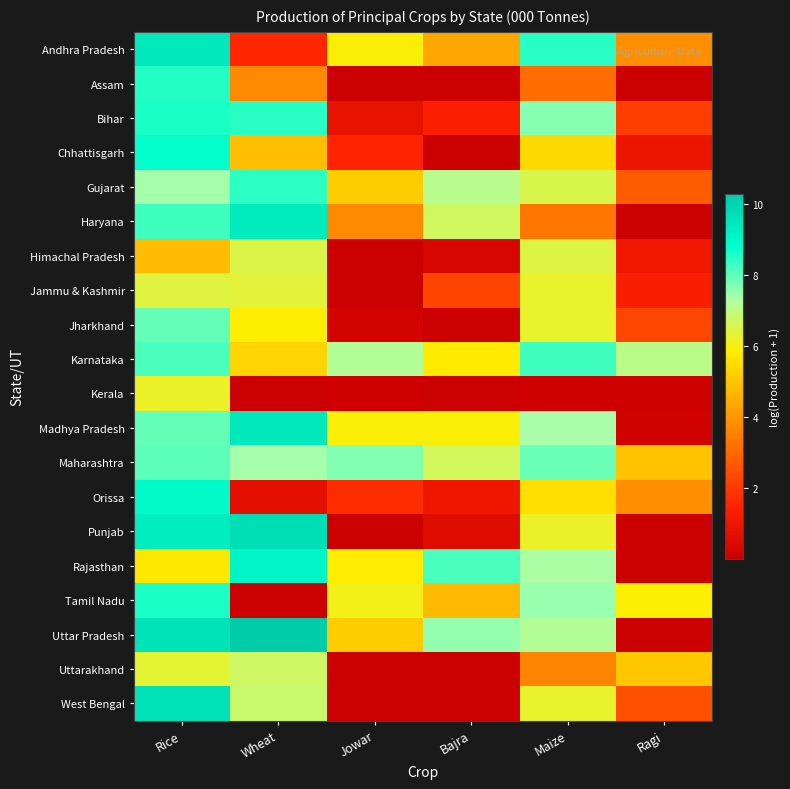

At how many categories does at least one series exceed 0?

6